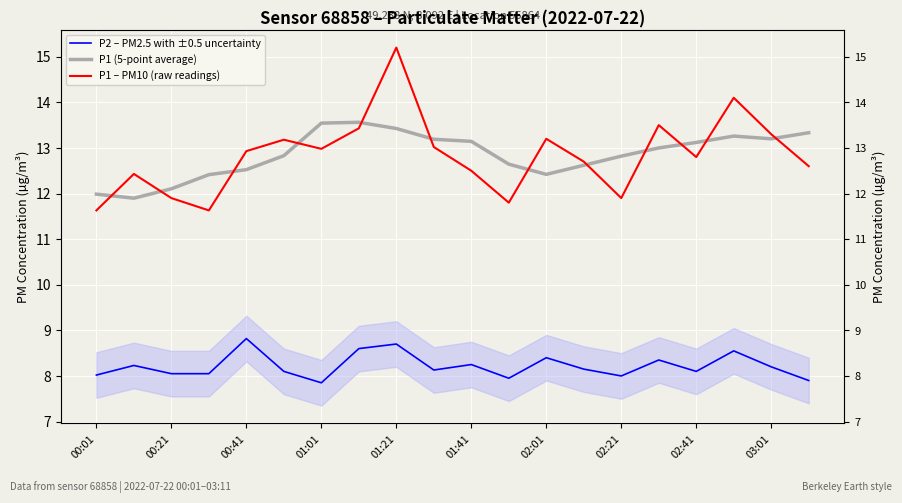

What is the difference between the maximum and second lowest values in the P1 – PM10 (raw readings) series?

3.6